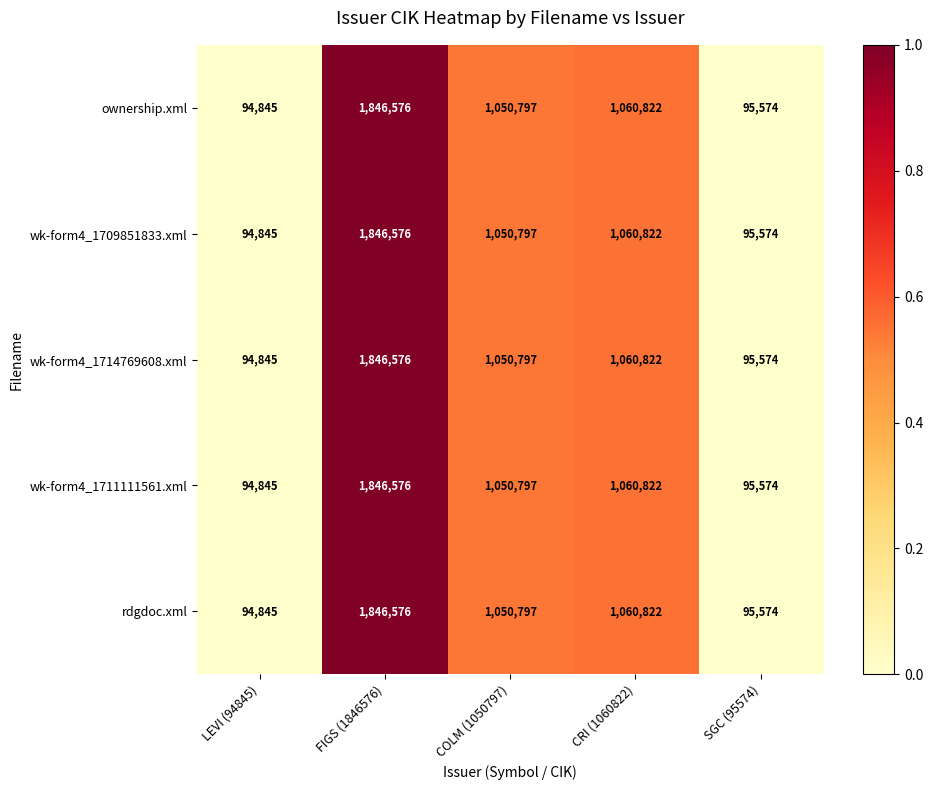

How many data points in wk-form4_1709851833.xml are less than 1050797?

2